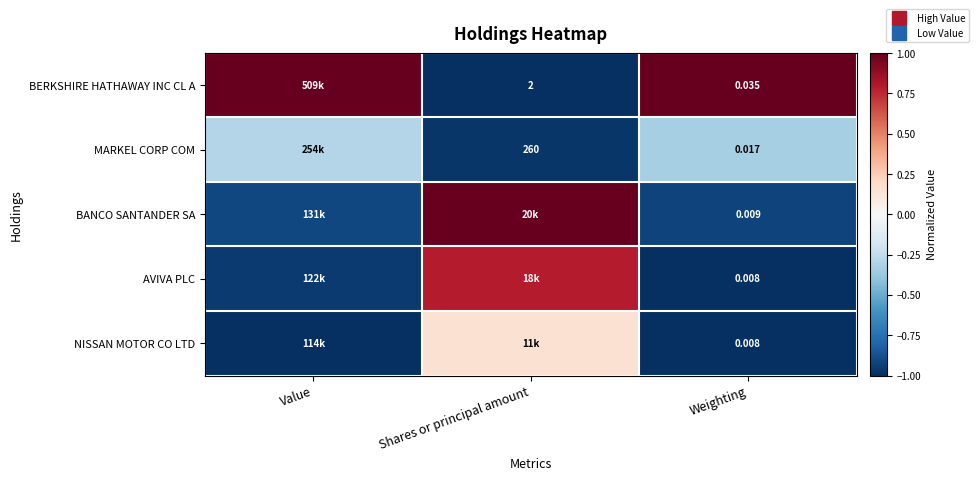

Rank the series by their maximum value, from lowest to highest.

MARKEL CORP COM, NISSAN MOTOR CO LTD, AVIVA PLC, BERKSHIRE HATHAWAY INC CL A, BANCO SANTANDER SA